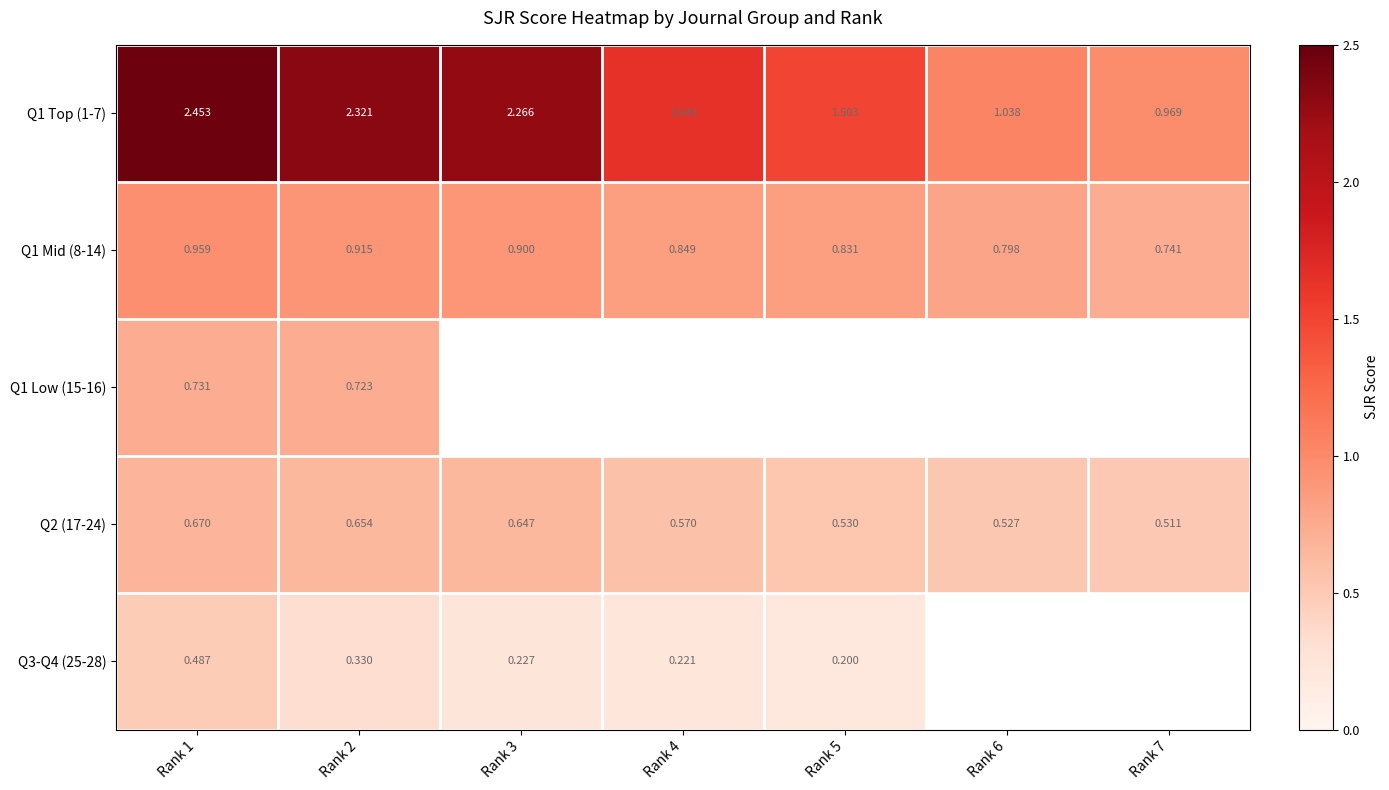

Which category has the highest value in the Q1 Top (1-7) series?

Rank 1